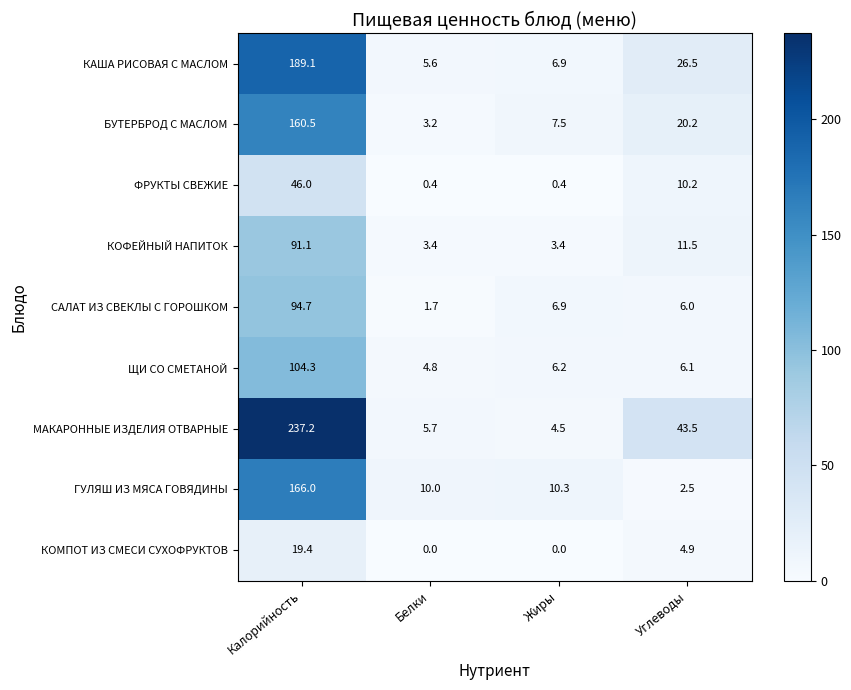

What is the average value of the БУТЕРБРОД С МАСЛОМ series?

47.9